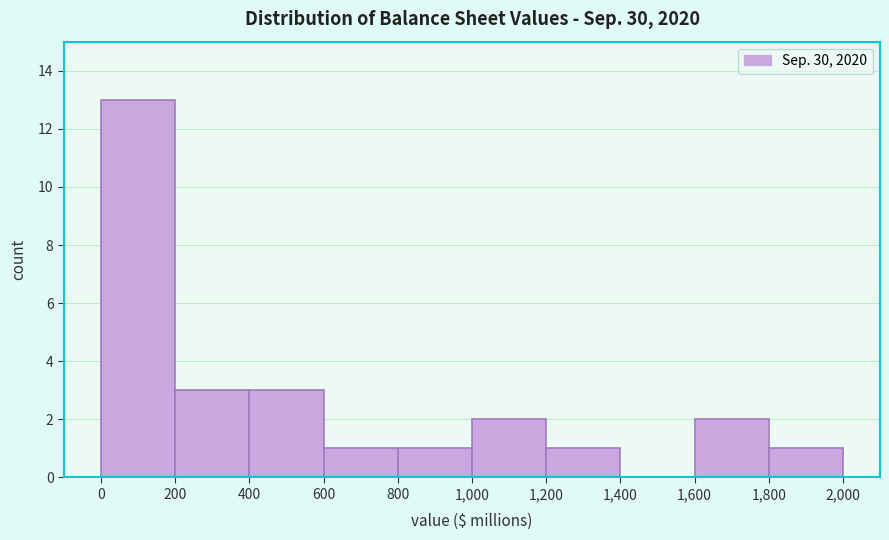

Reading left to right, list every bar in this chart as the range it spans on the x-axis followed by its height. The values are not printed on the chart, so give them approximately, as read against the axis.

0 to 200: 13
200 to 400: 3
400 to 600: 3
600 to 800: 1
800 to 1,000: 1
1,000 to 1,200: 2
1,200 to 1,400: 1
1,400 to 1,600: 0
1,600 to 1,800: 2
1,800 to 2,000: 1